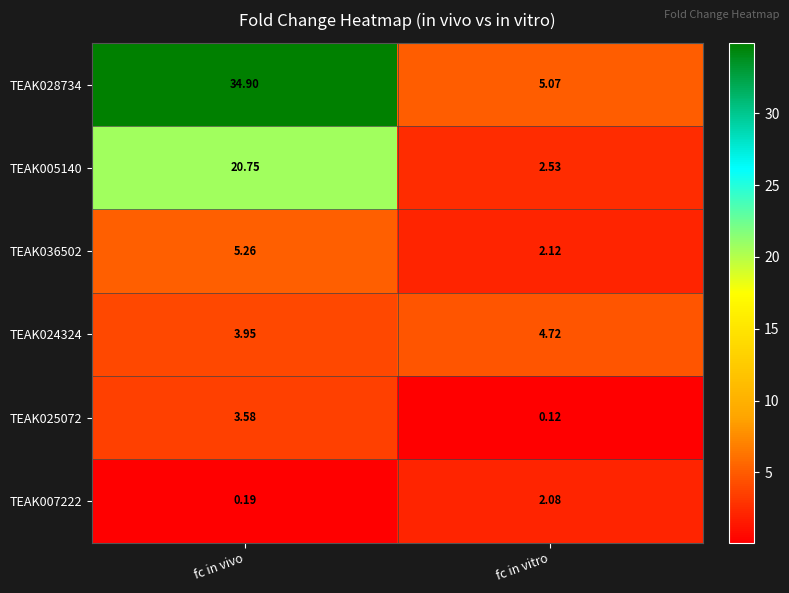

Which category has the lowest value across all series?

fc in vitro